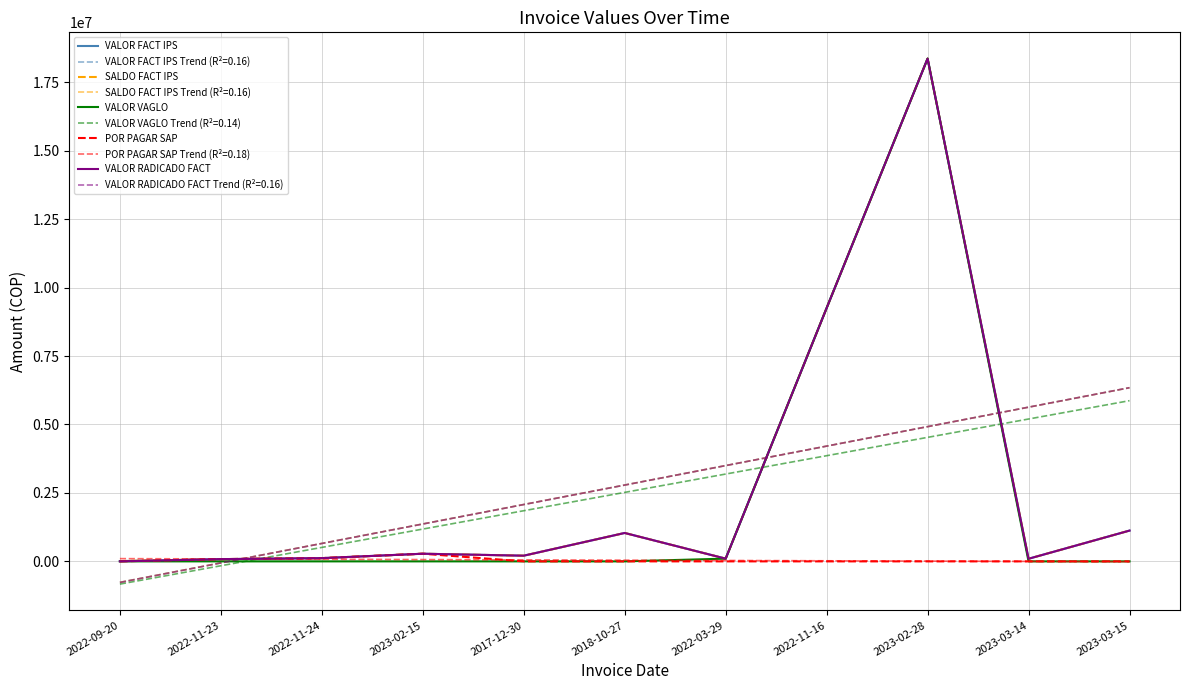

At 2022-03-29, list the series in order from largest to smallest.

VALOR FACT IPS, SALDO FACT IPS, VALOR VAGLO, VALOR RADICADO FACT, POR PAGAR SAP